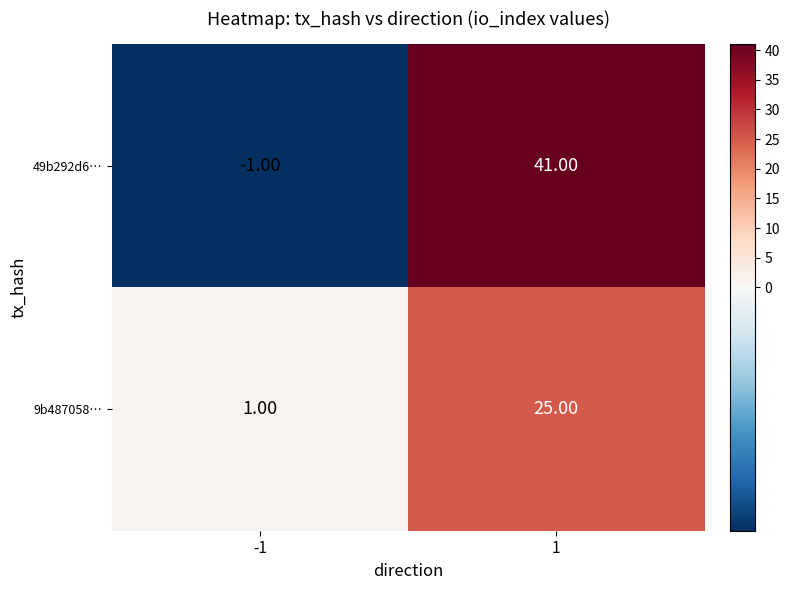

List the series in order of their peak value, lowest first.

9b487058…, 49b292d6…